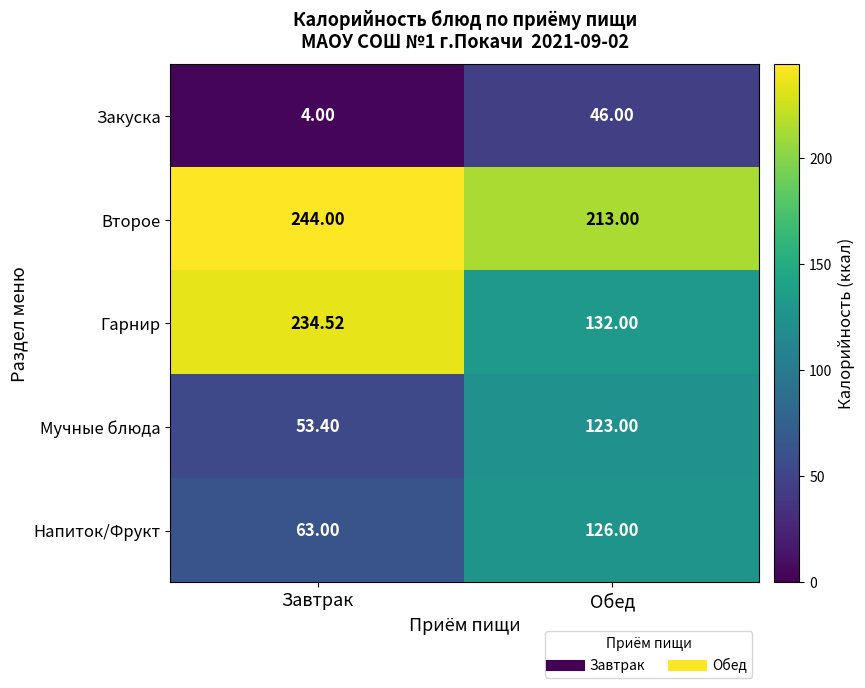

List the series in order of their peak value, highest first.

Второе, Гарнир, Напиток/Фрукт, Мучные блюда, Закуска